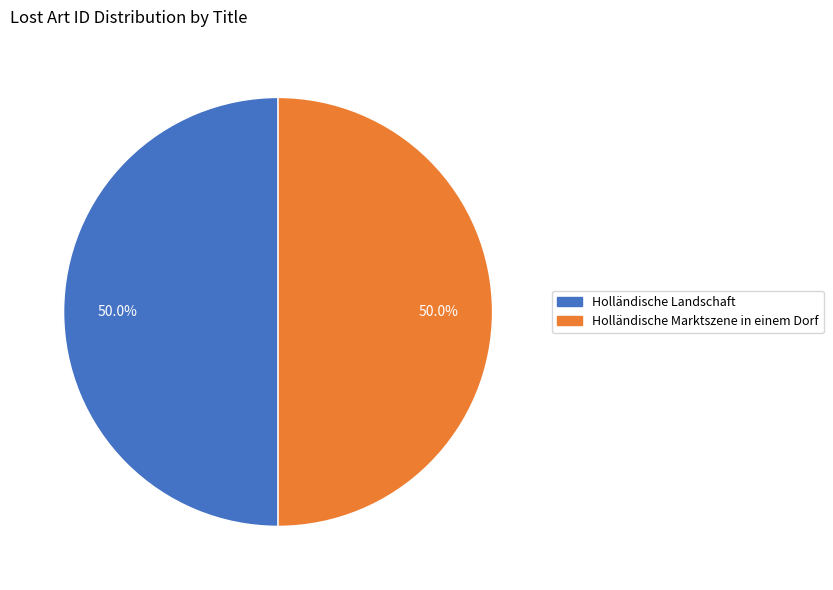

What is the ratio of the value at Holländische Landschaft to the value at Holländische Marktszene in einem Dorf?

1.0